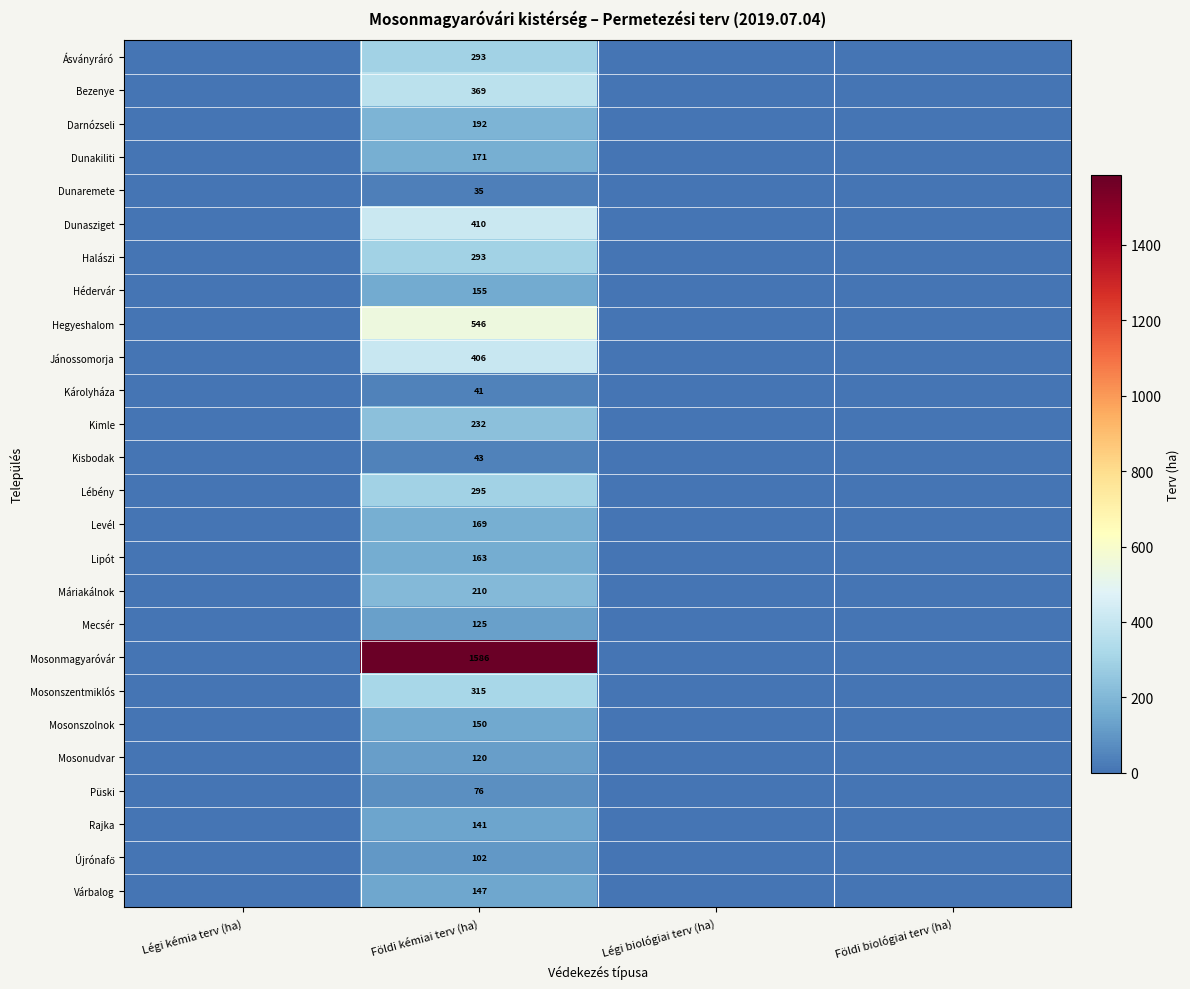

What is the total value across all series at Földi kémiai terv (ha)?

6785